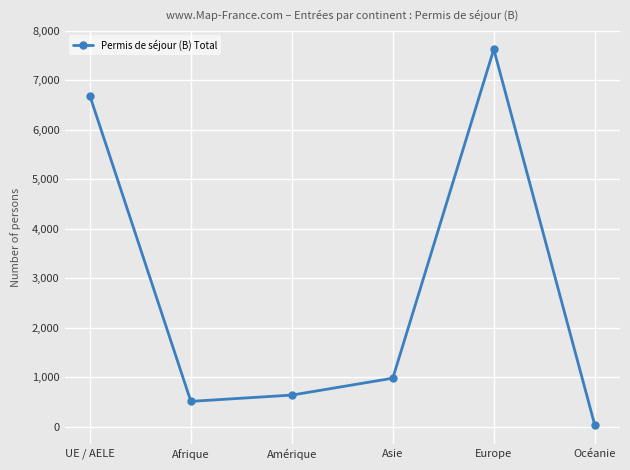

List the labels in order of value, largest first.

Europe, UE / AELE, Asie, Amérique, Afrique, Océanie